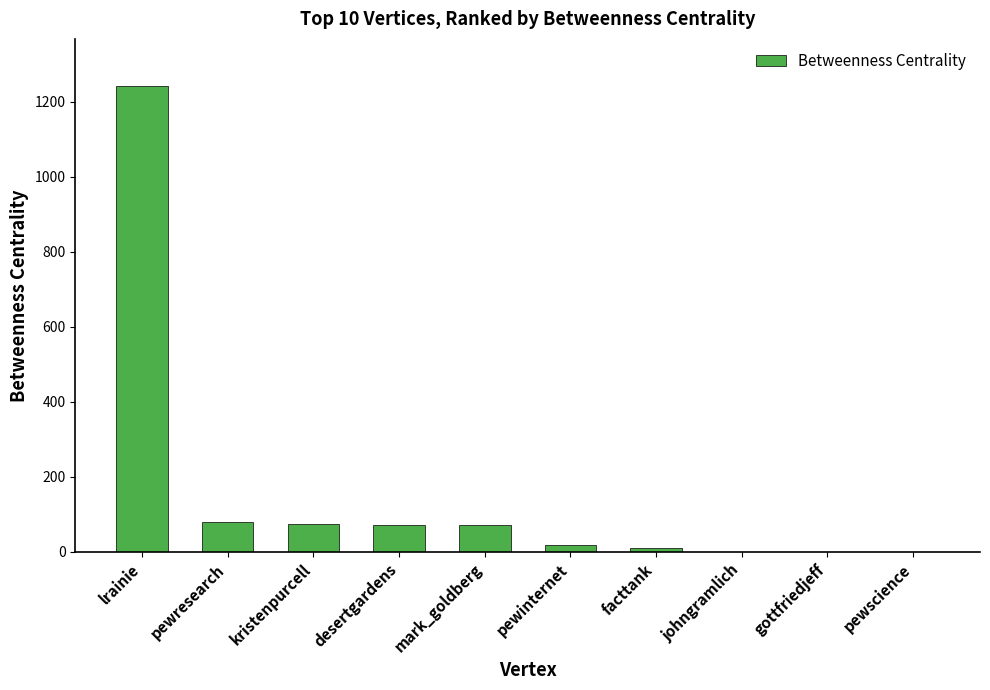

Which has a higher value, pewresearch or lrainie?

lrainie